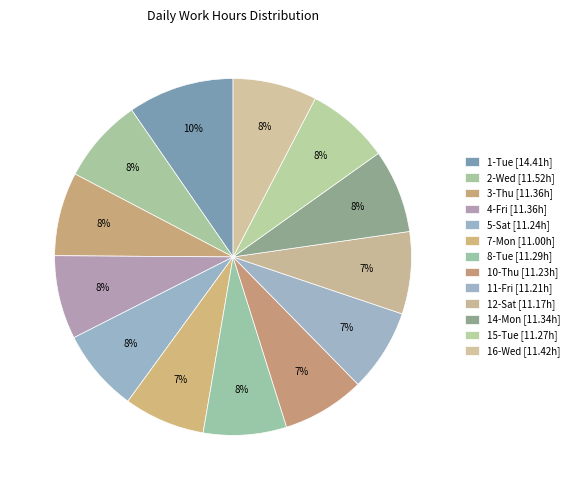

How many segments does this pie chart have?

13